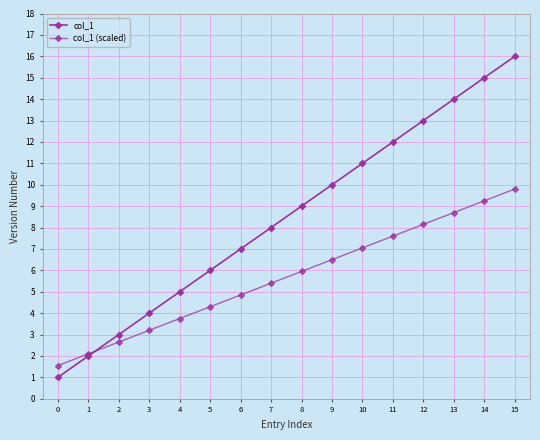

How many data points does each series have?

16